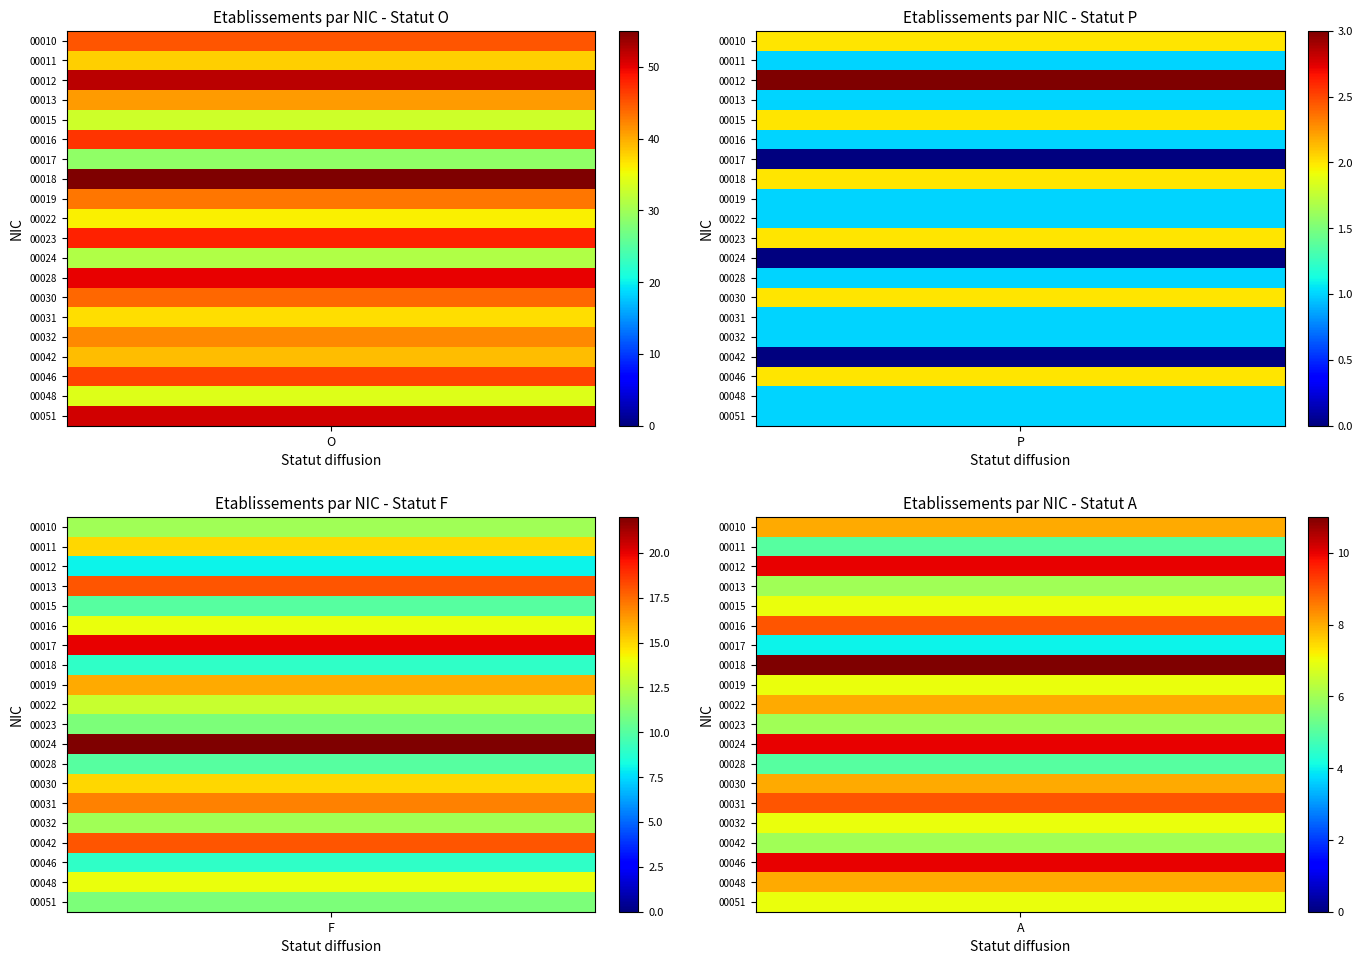

At 3, list the series in order from smallest to largest.

P_counts, A_counts, F_counts, O_counts